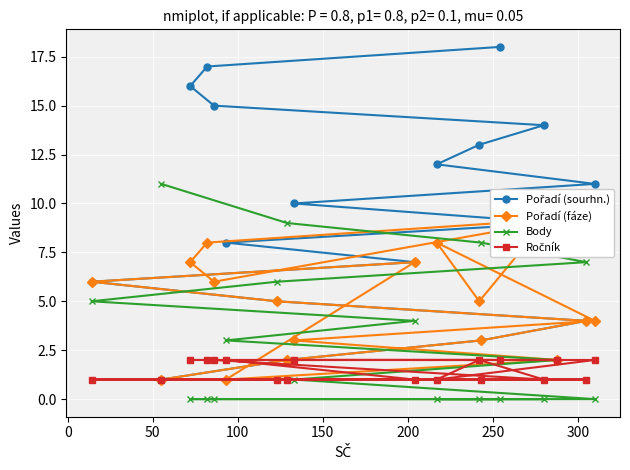

Which series has the largest range (max minus min)?

Pořadí (sourhn.)